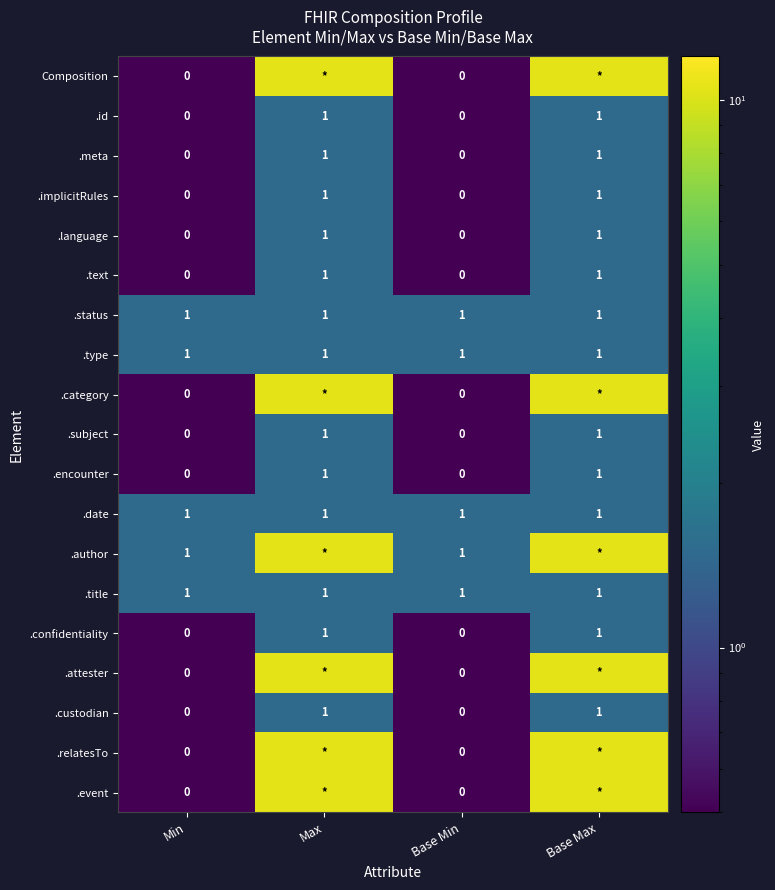

The .date series shows 2.0 at Max. True or false?

False